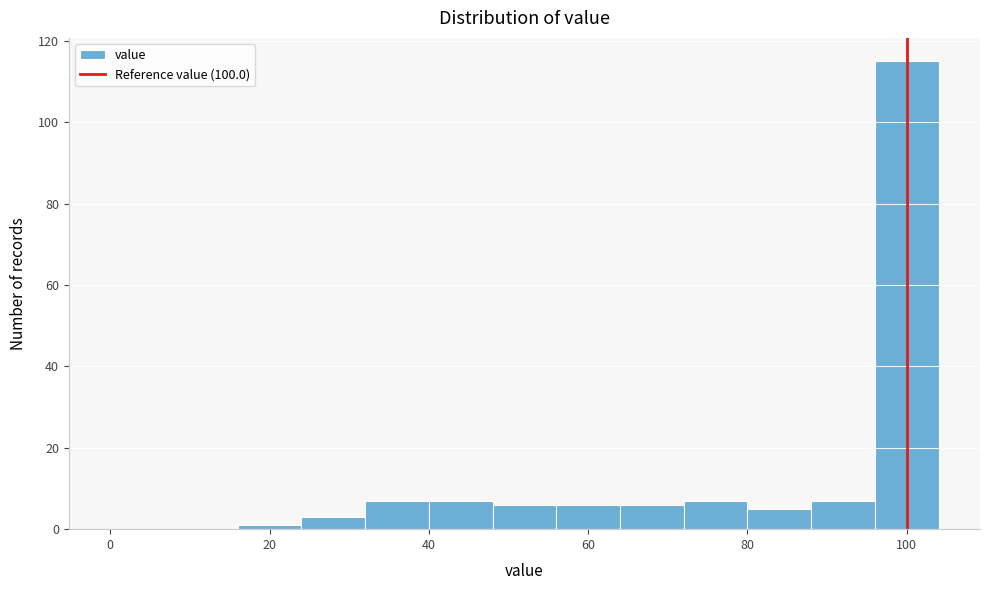

What is the height of the bar covering 40 to 48 on the x-axis? The values are not printed on the chart, so give them approximately, as read against the axis.

8